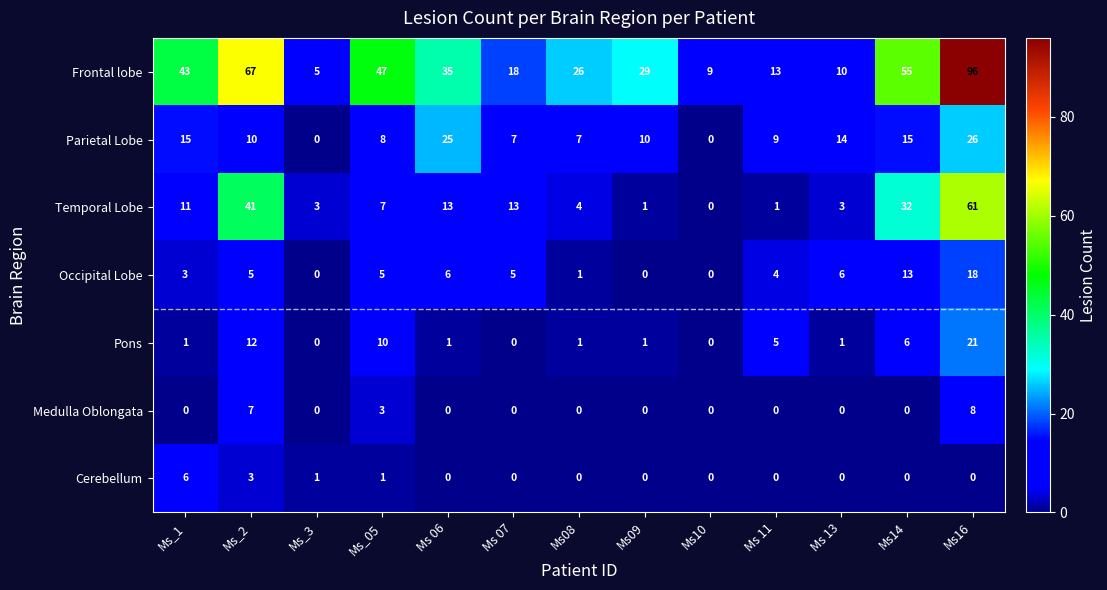

True or false: Pons has a value of 14 at Ms_05.

False